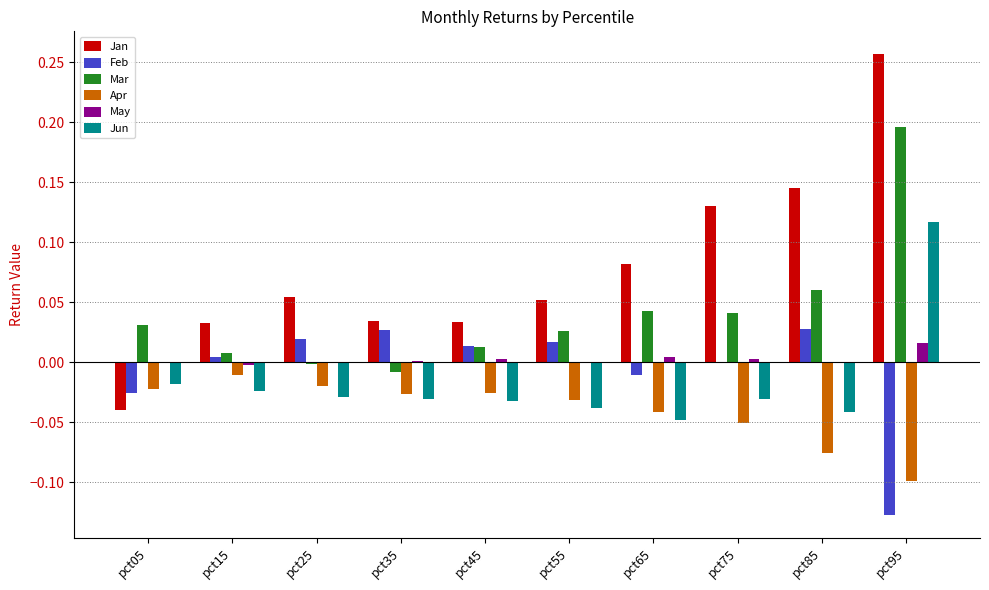

Which series has the largest range (max minus min)?

Jan